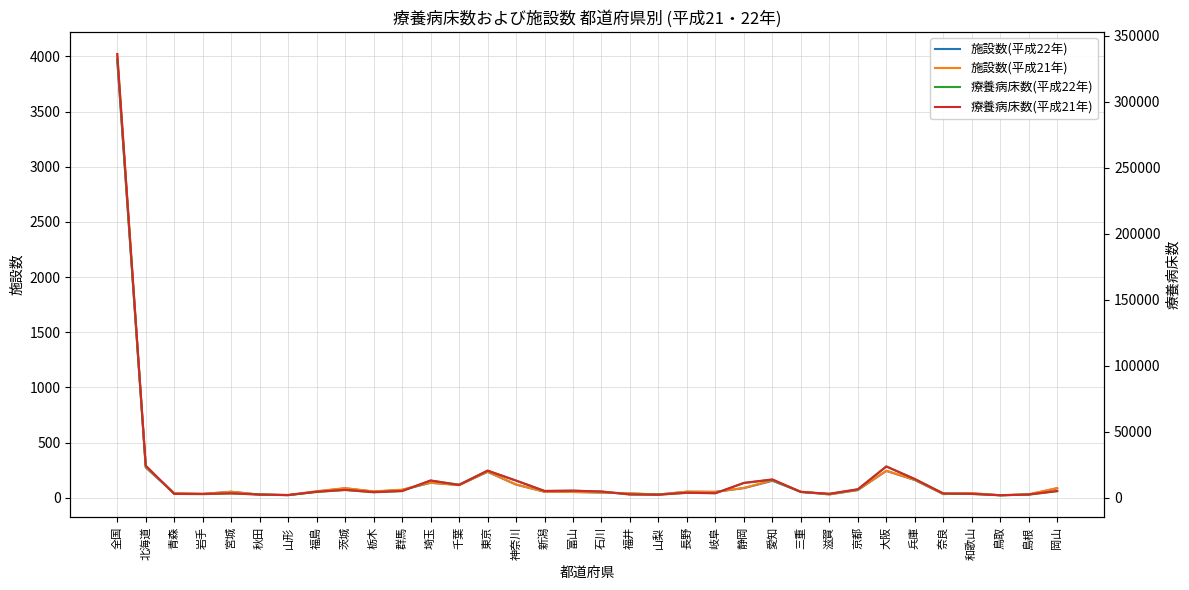

True or false: 療養病床数(平成21年) has a value of 9053 at 京都.

False